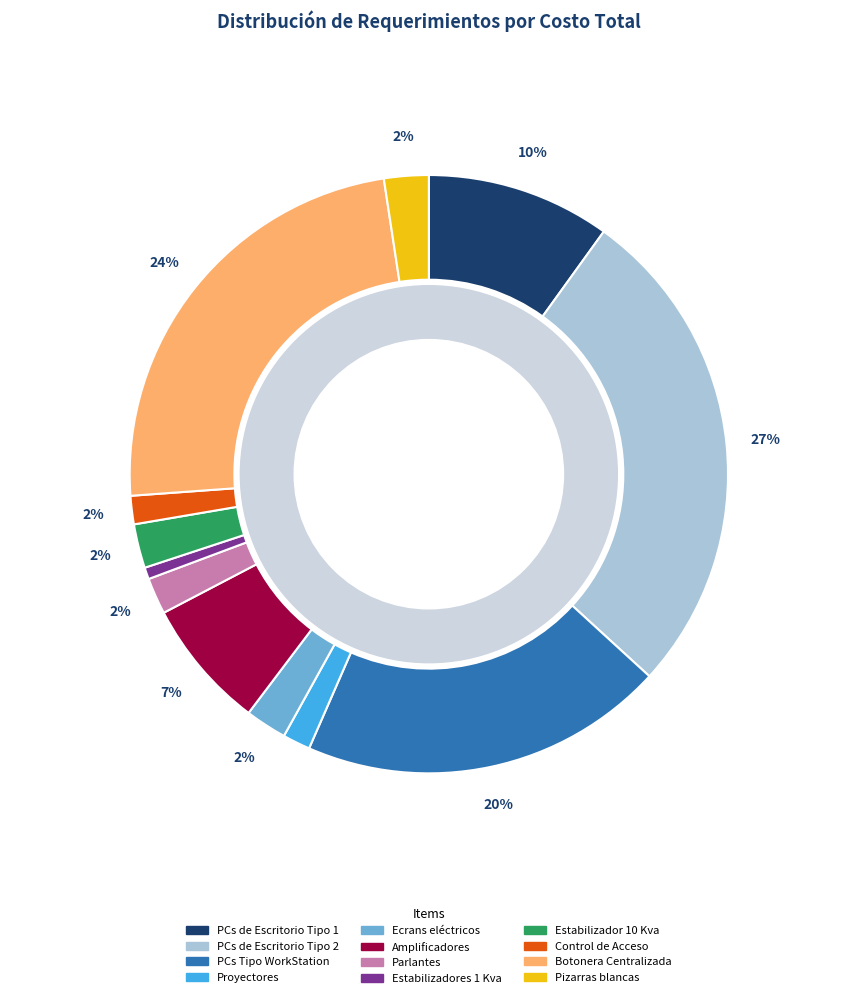

The Control de Acceso slice represents 8% of the pie. True or false?

False